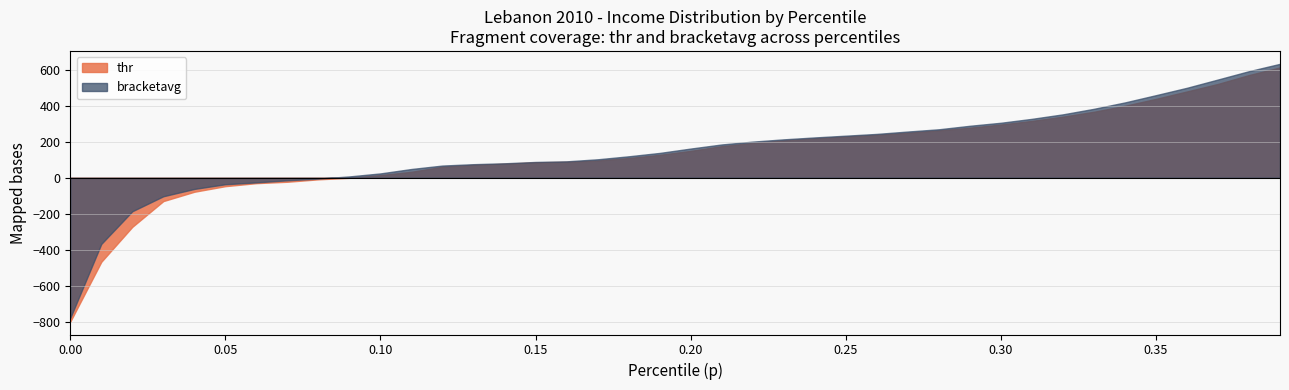

True or false: bracketavg and thr intersect in this chart.

False